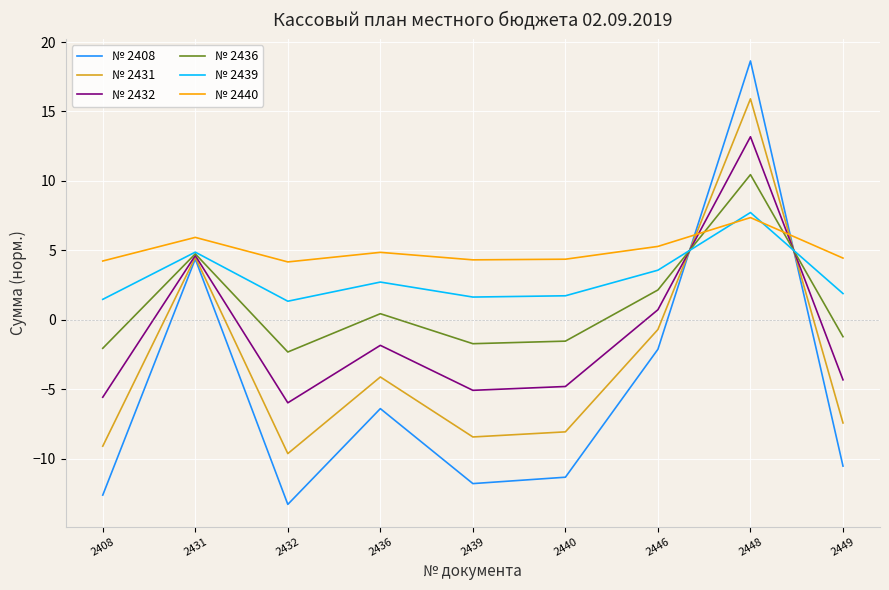

At which category is the sum across all series the highest?

2448